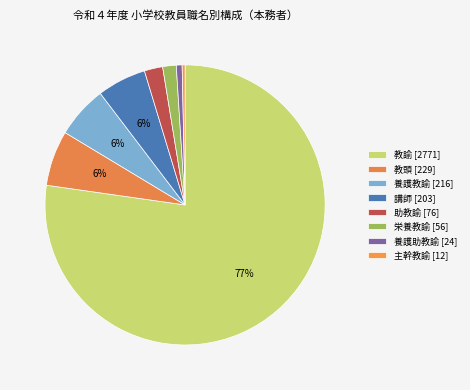

Which category has the smallest portion of the pie?

主幹教諭